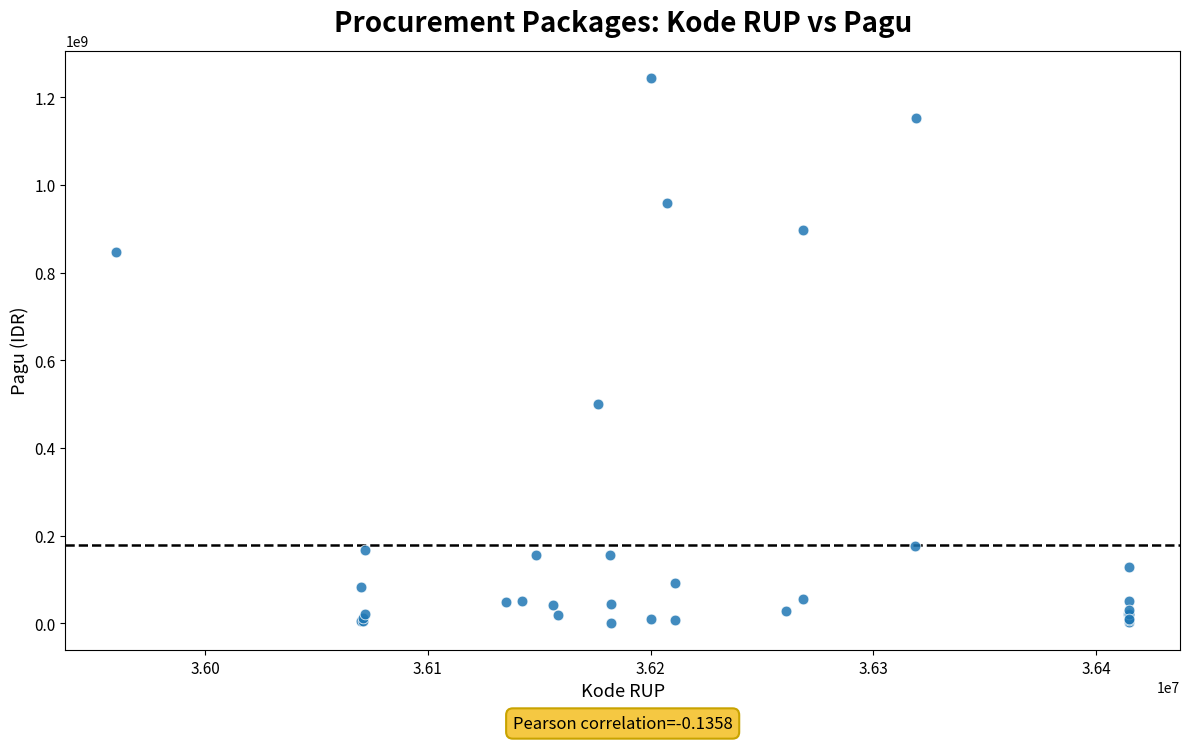

What Y value in the scatter plot is closest to 622840000?

499932000